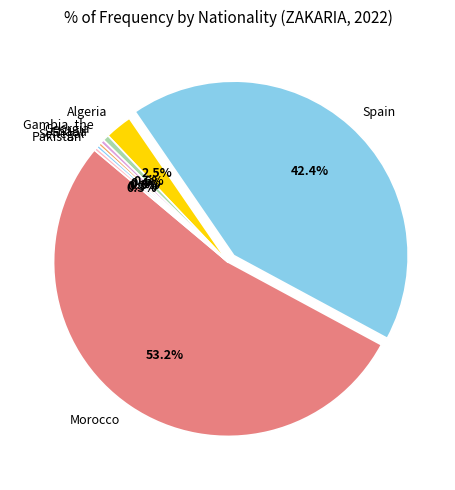

Which slice is the largest?

Morocco